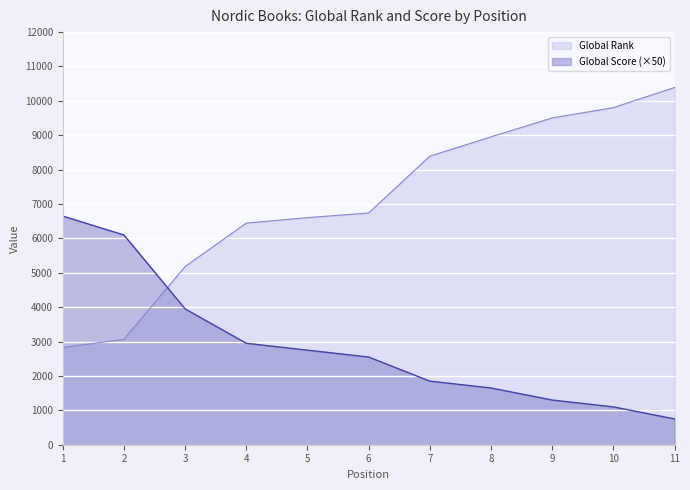

Rank the series at 6 from highest to lowest value.

Global Rank, Global Score (×50)